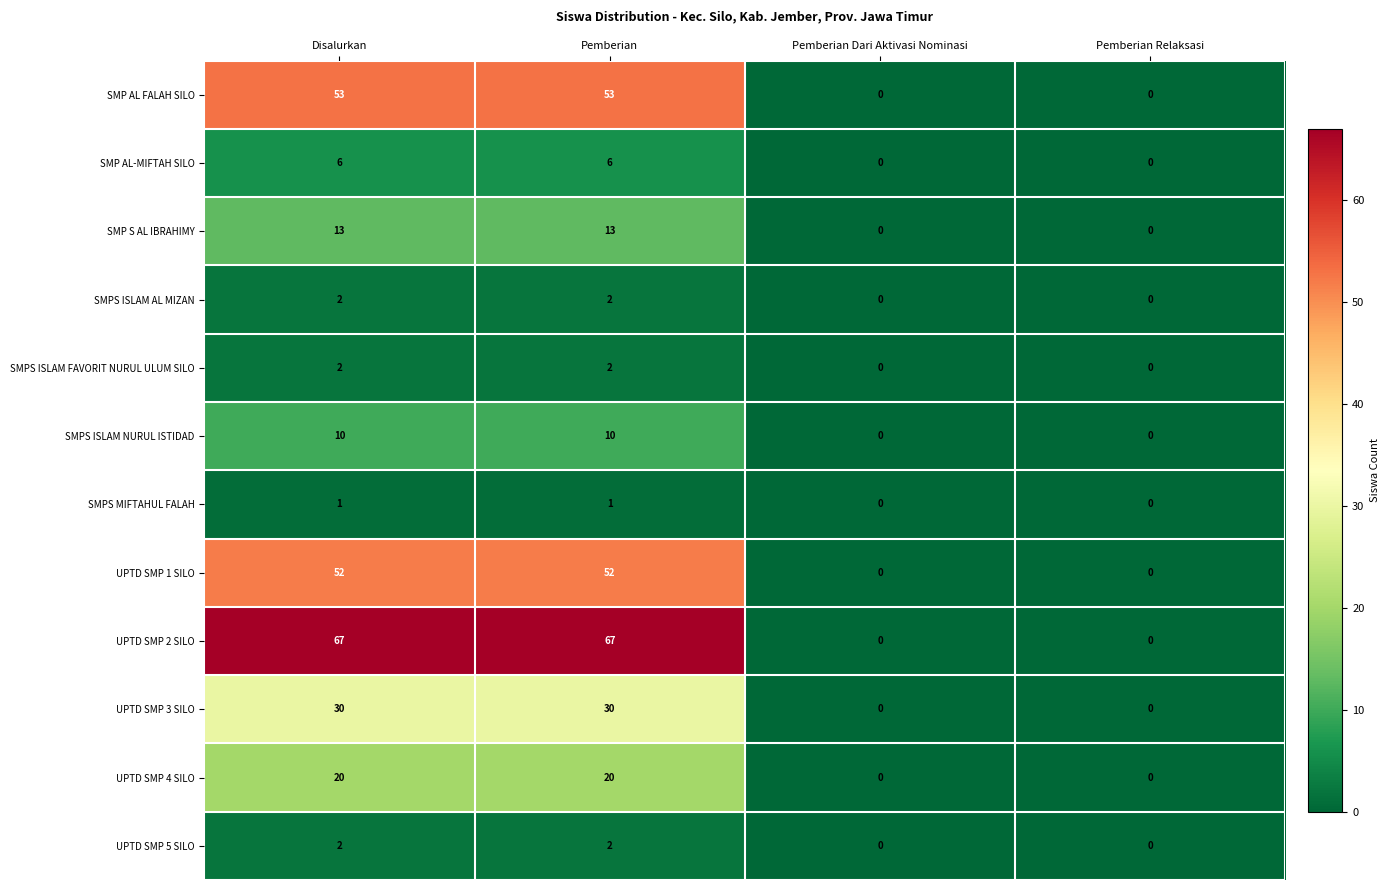

What is the total value across all series at Disalurkan?

258